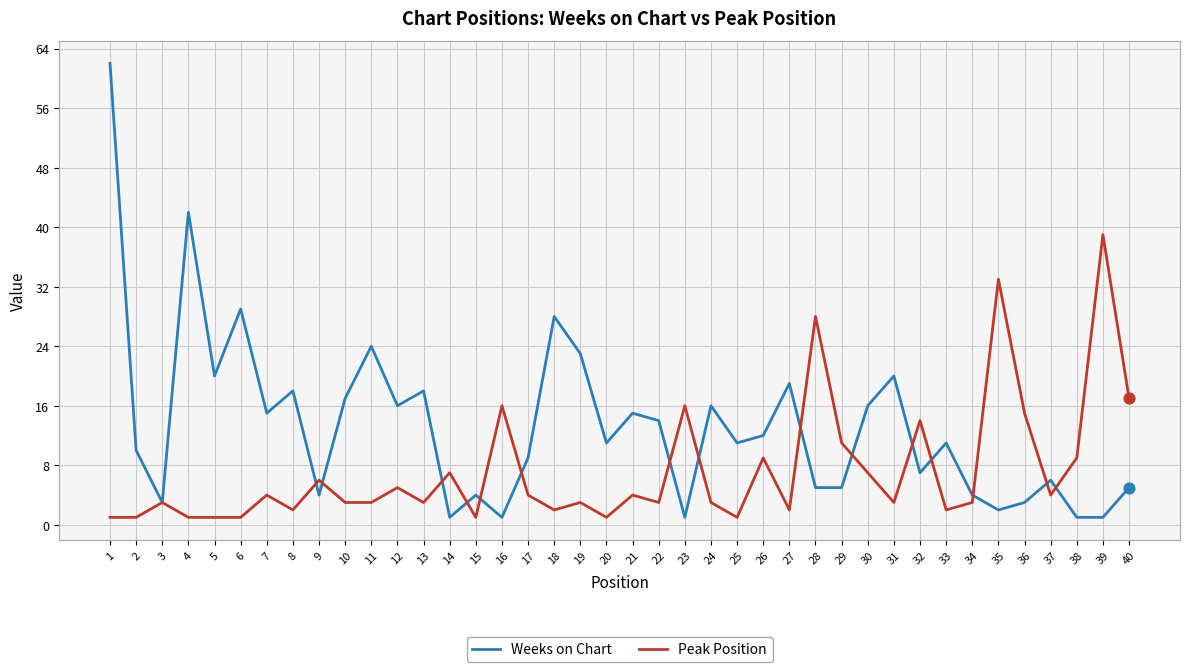

Which series has the largest total across all categories?

Weeks on Chart